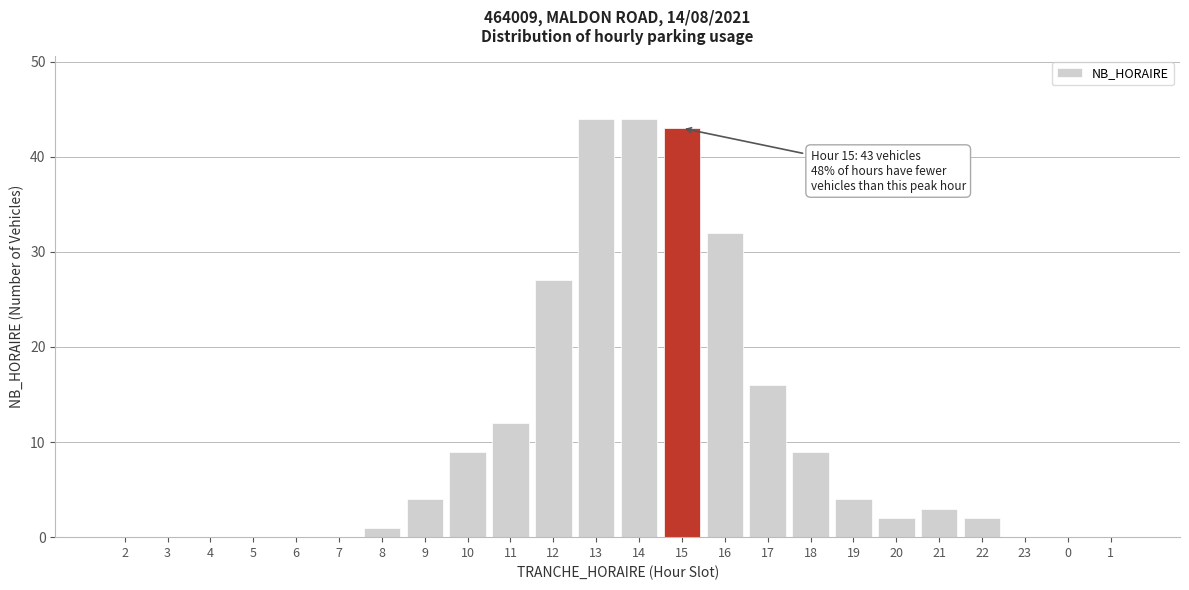

Reading right to left, extract all data points from this chart.

1=0	0=0	23=0	22=2	21=3	20=2	19=4	18=9	17=16	16=32	15=43	14=44	13=44	12=27	11=12	10=9	9=4	8=1	7=0	6=0	5=0	4=0	3=0	2=0